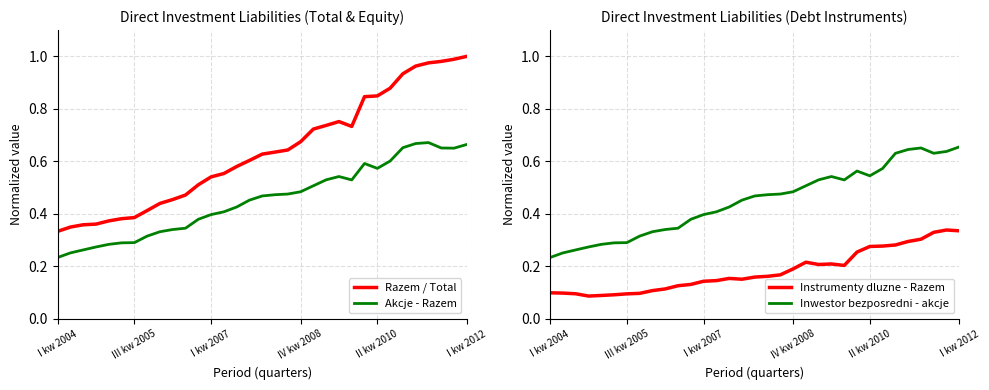

What is the sum of all Akcje - Razem values?

15.0